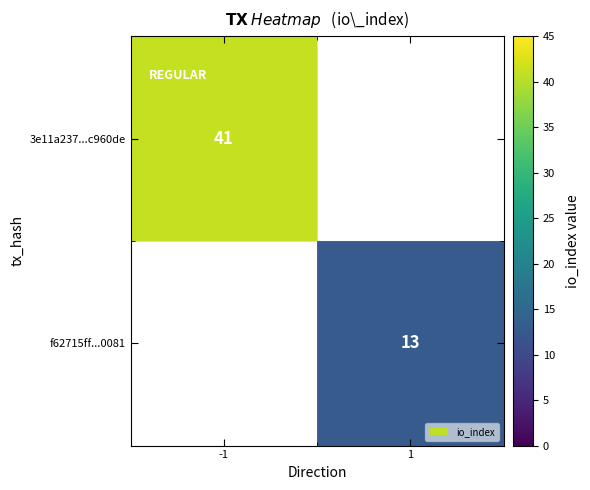

What is the minimum value shown in the chart?

13.0